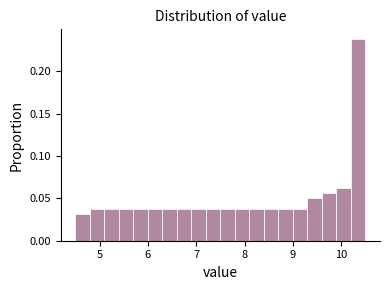

Read against the x-axis, roughly where is the centre of the tallest bar?

10.4